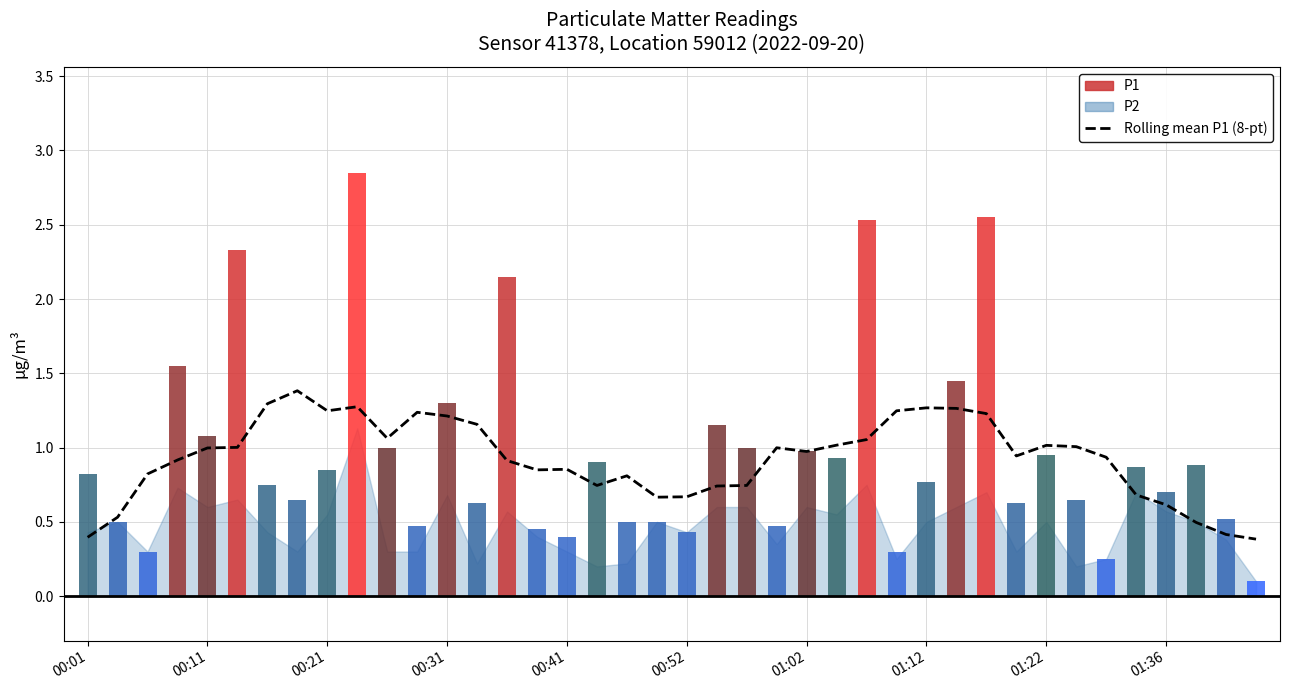

Between 19 and 32, which is larger?

32